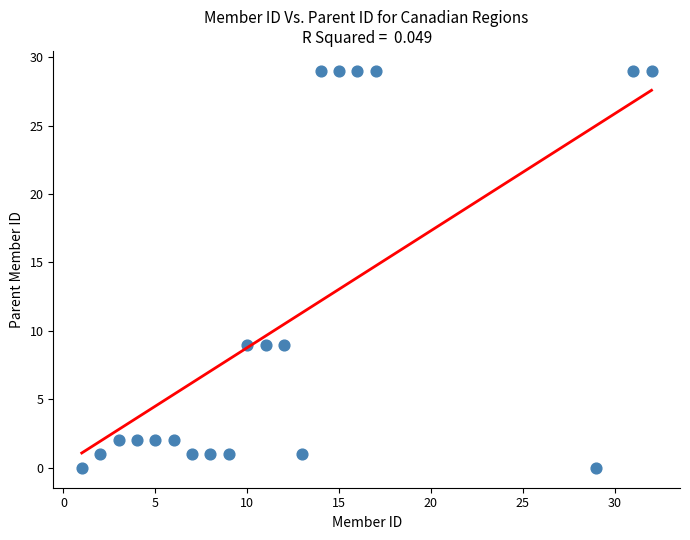

What is the range of Y values (max minus min)?

29